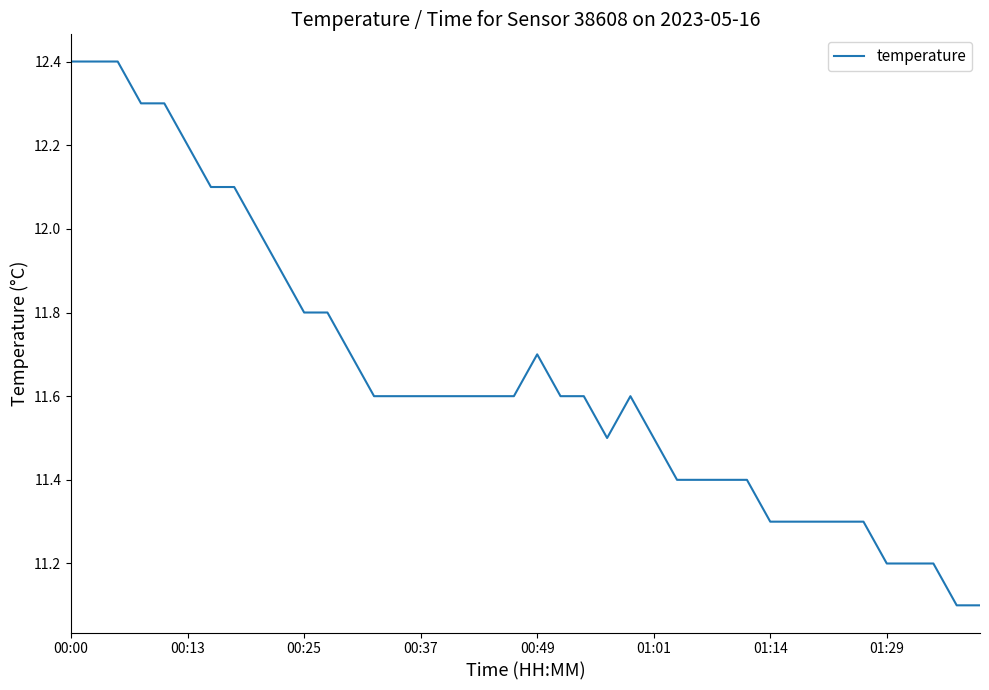

What is the maximum value shown in the chart?

12.4